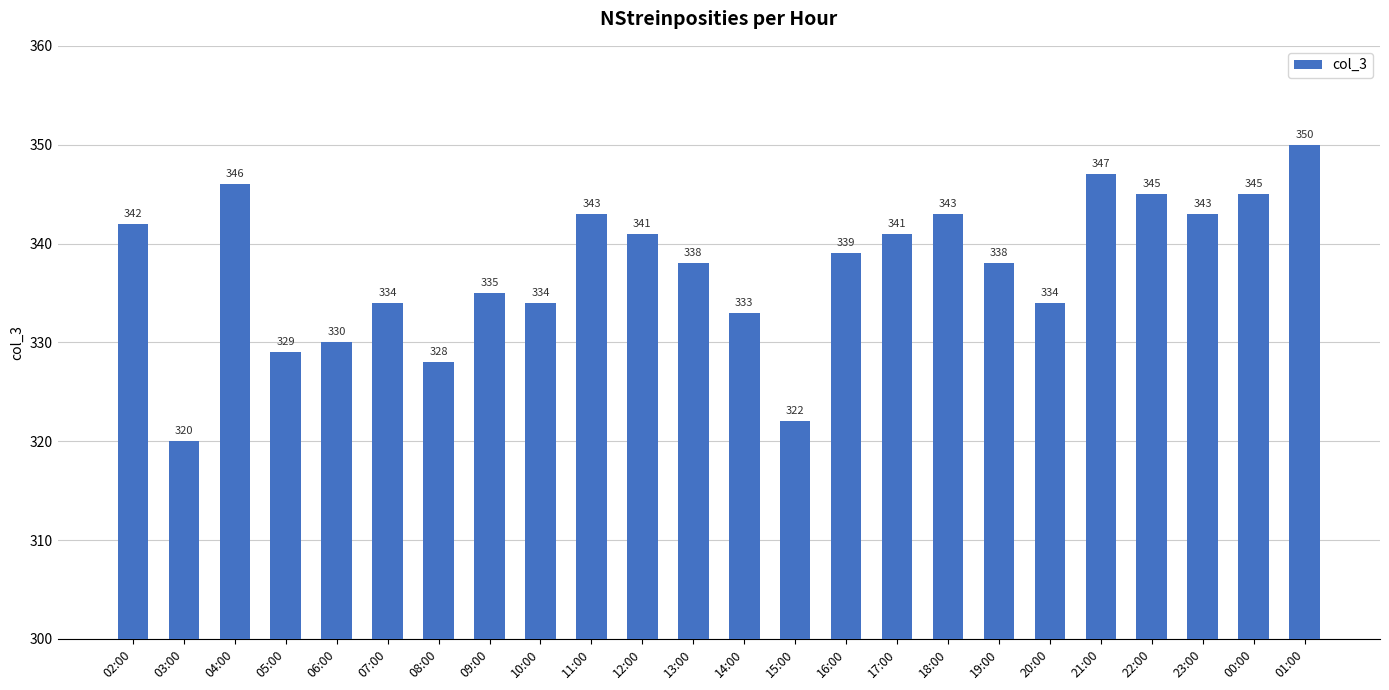

At which label does the data first exceed 339?

02:00